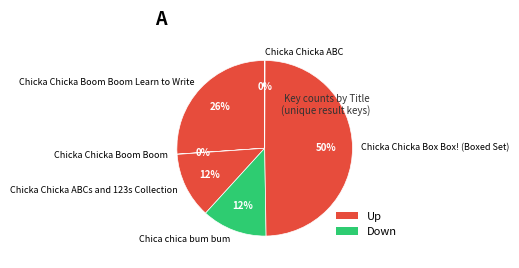

To the nearest percent, what is the average slice percentage?

17%